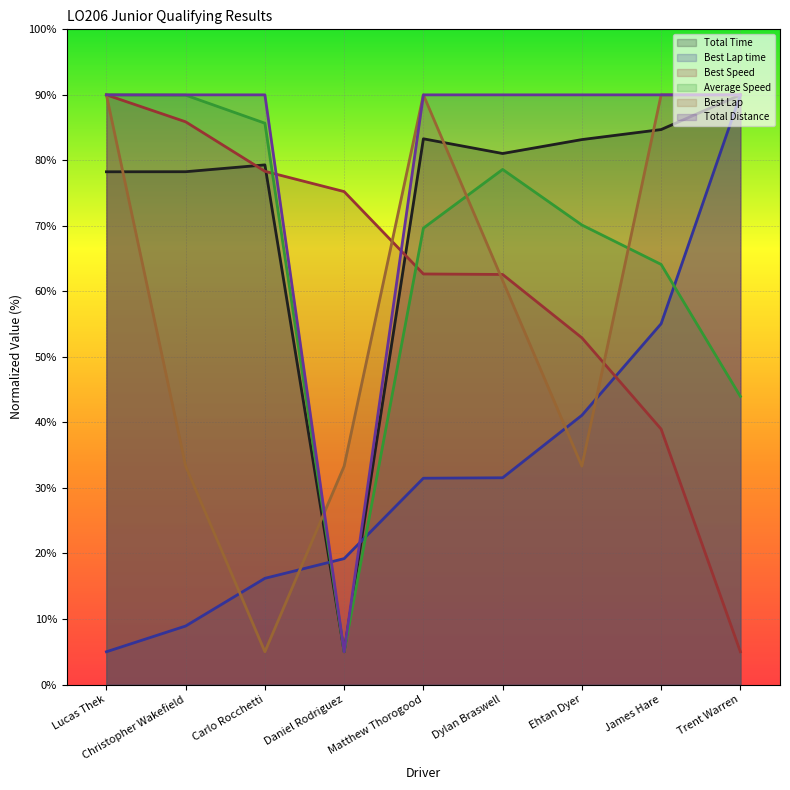

Reading left to right, transcribe all the data shown in this chart.

Total Time: 78.3	78.3	79.3	5.0	83.3	81.0	83.2	84.7	90.0
Best Lap time: 5.0	8.9	16.2	19.2	31.5	31.6	41.1	55.1	90.0
Best Speed: 90.0	85.9	78.3	75.2	62.7	62.6	52.9	39.0	5.0
Average Speed: 90.0	90.0	85.7	5.0	69.7	78.6	70.1	64.1	44.0
Best Lap: 90.0	33.3	5.0	33.3	90.0	61.7	33.3	90.0	90.0
Total Distance: 90.0	90.0	90.0	5.0	90.0	90.0	90.0	90.0	90.0